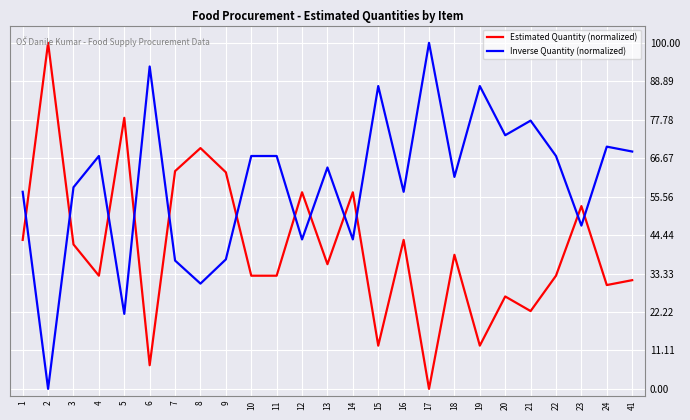

Count the number of data series in this chart.

2